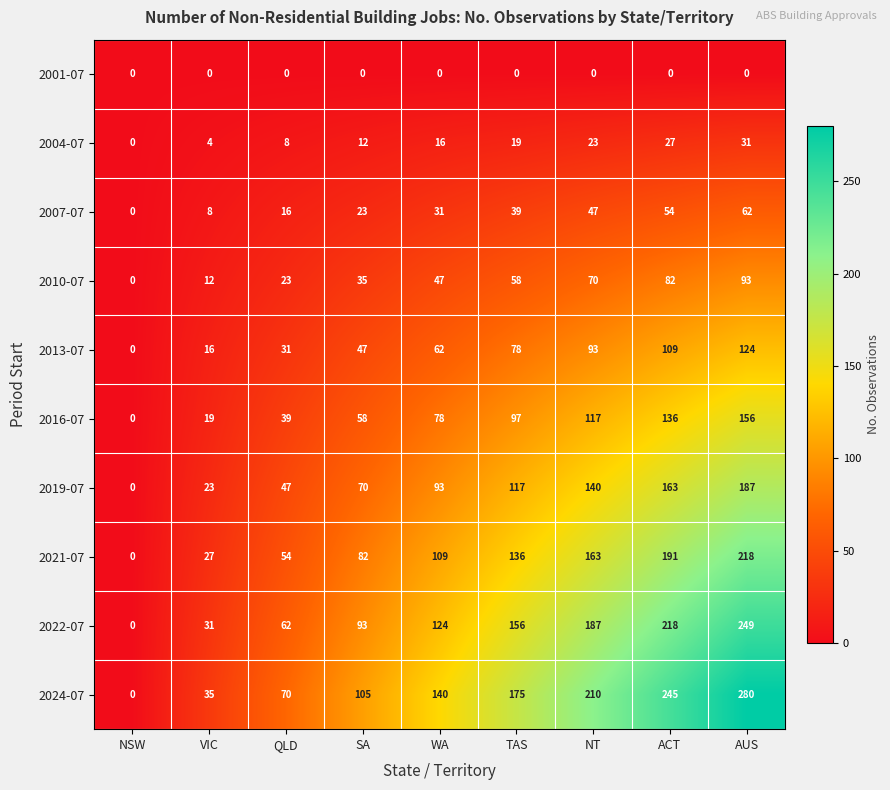

The 2022-07 series shows 249 at AUS. True or false?

True